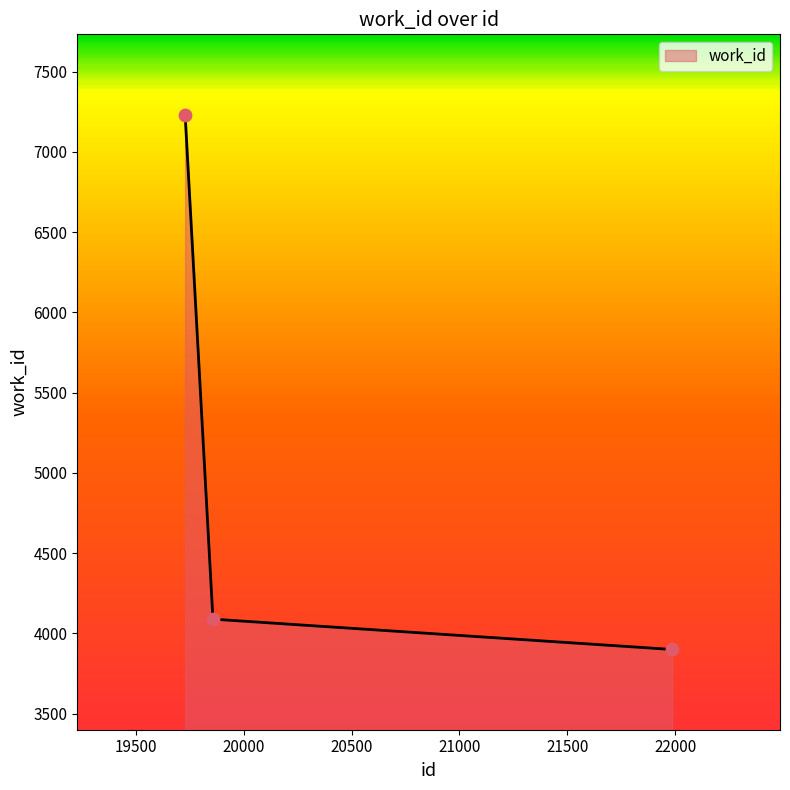

What is the average value?

5074